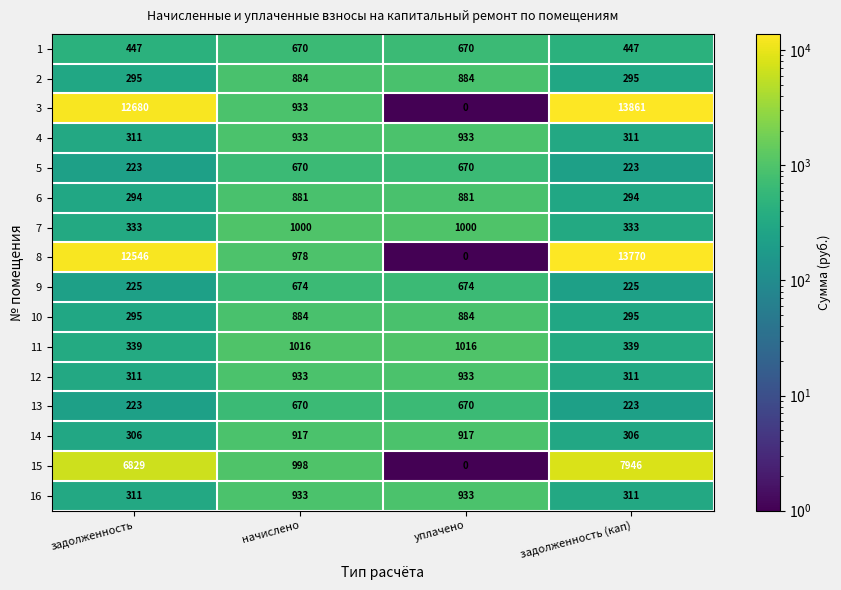

The value of 12 at задолженность is 311. True or false?

True